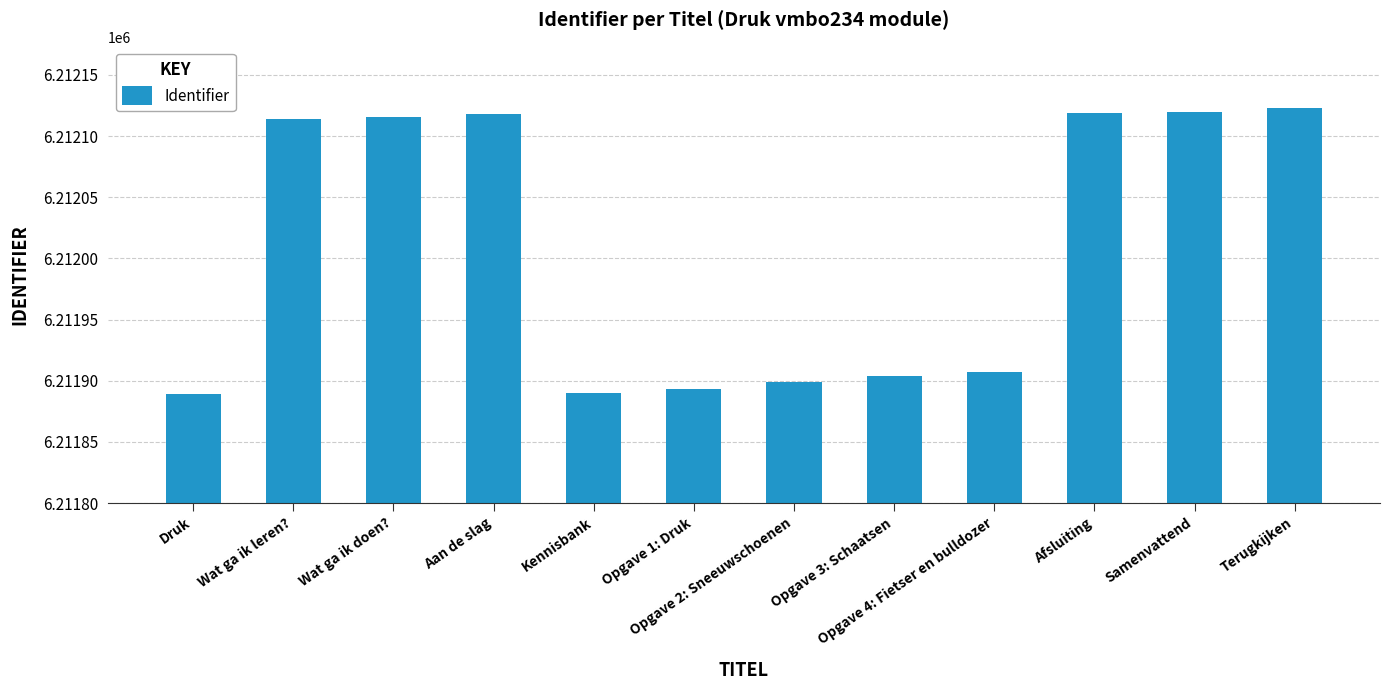

What is the difference between the values at Opgave 1: Druk and Samenvattend?

227